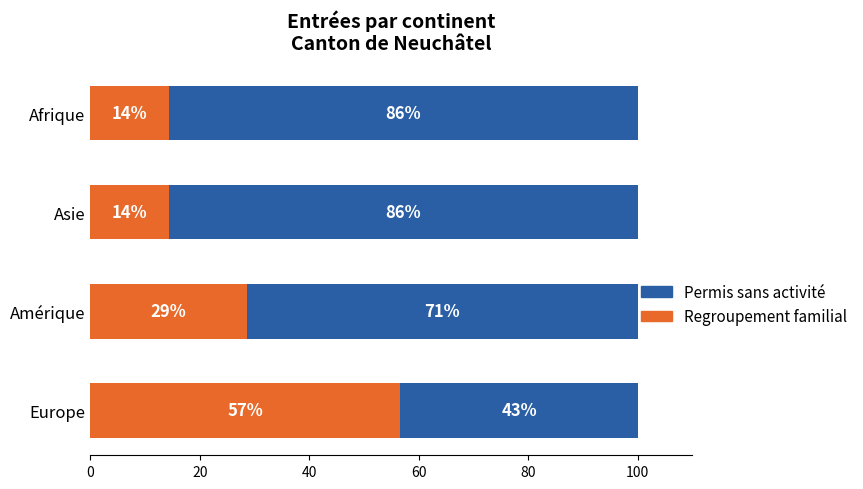

List the series in order of their overall mean, highest first.

Permis sans activité, Regroupement familial